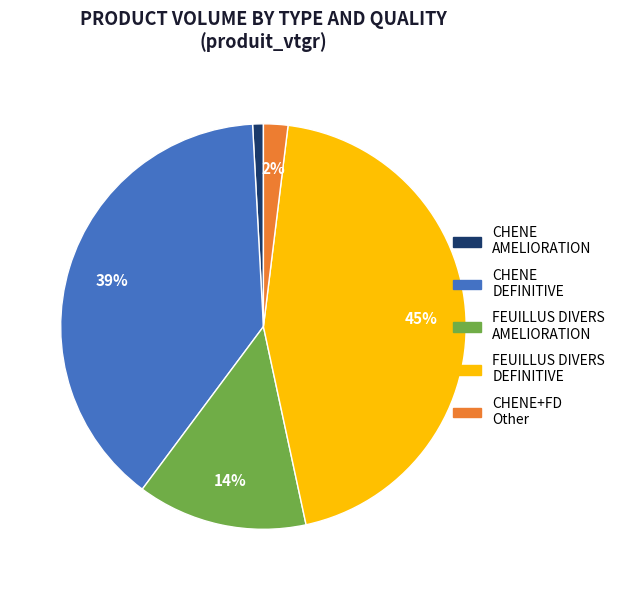

To the nearest percent, what is the average slice percentage?

20%